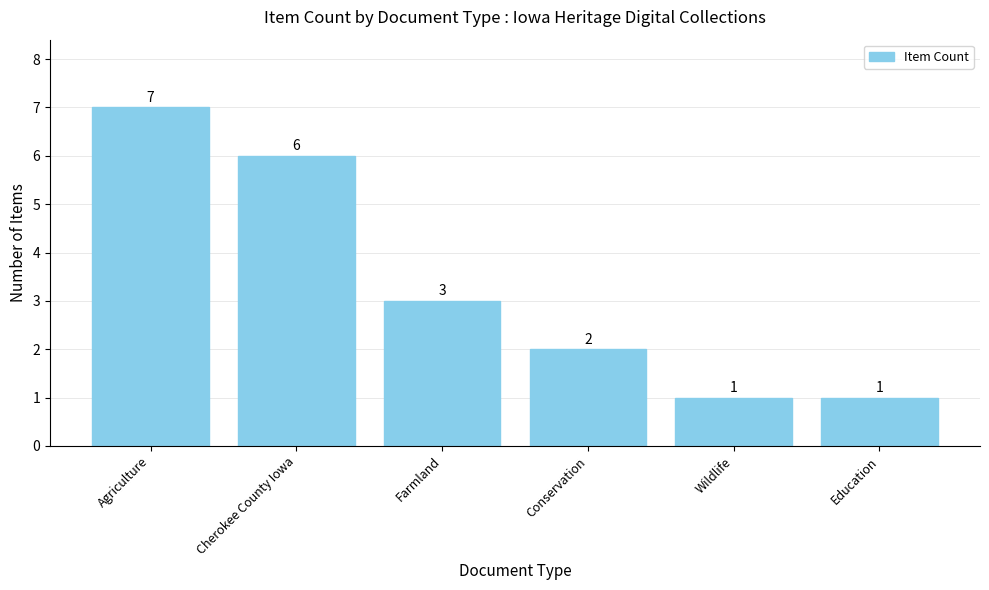

Between Conservation and Cherokee County Iowa, which is larger?

Cherokee County Iowa